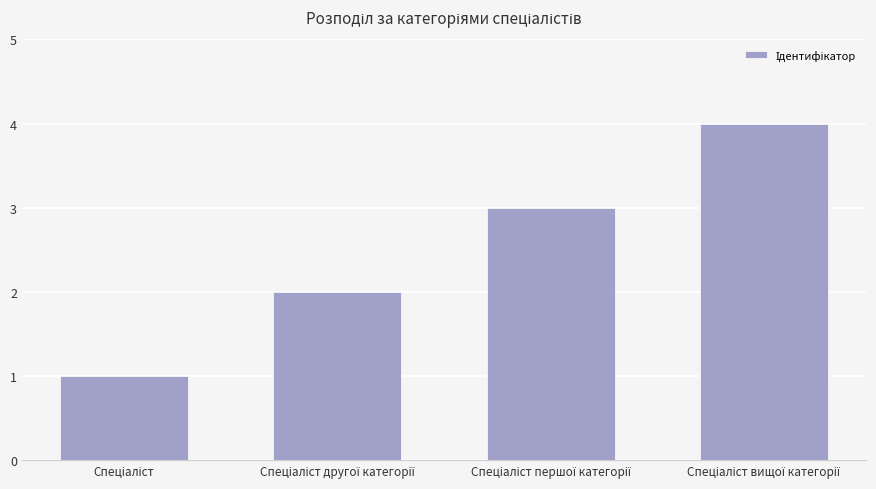

How many data points does each series have?

4